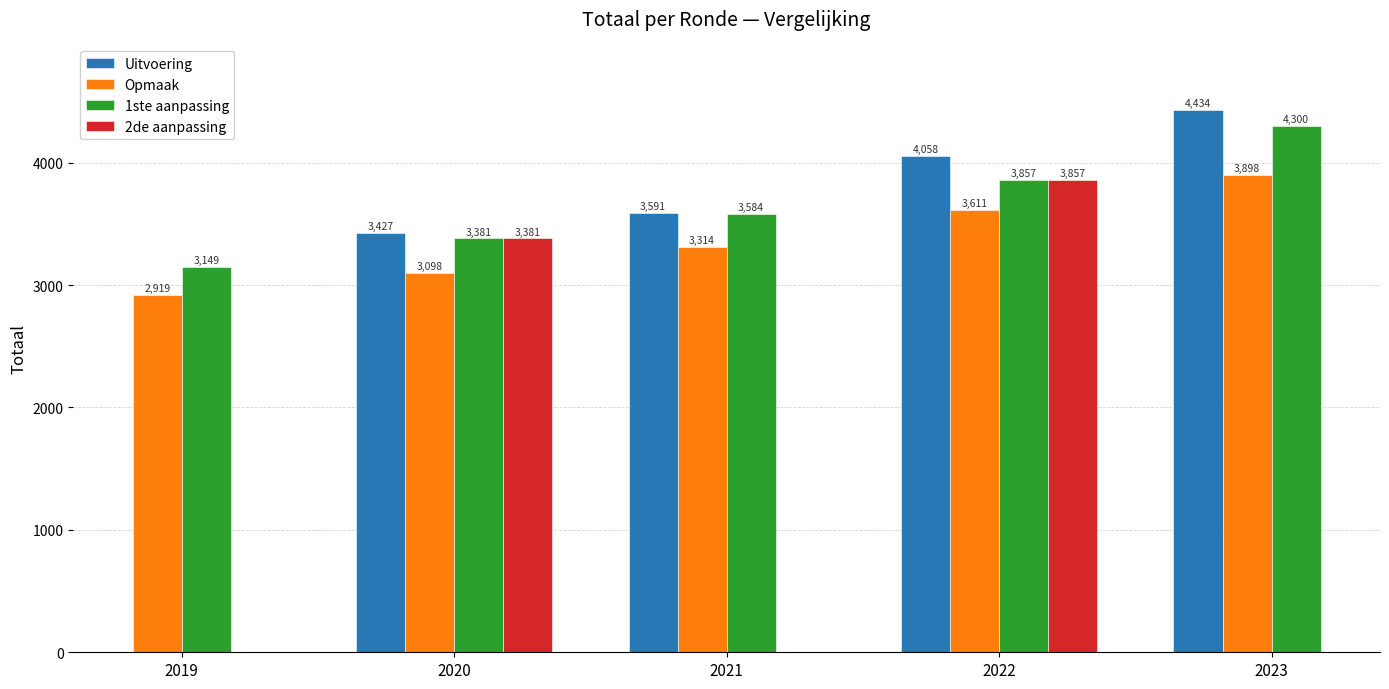

Rank the categories by Opmaak value from highest to lowest.

2023, 2022, 2021, 2020, 2019